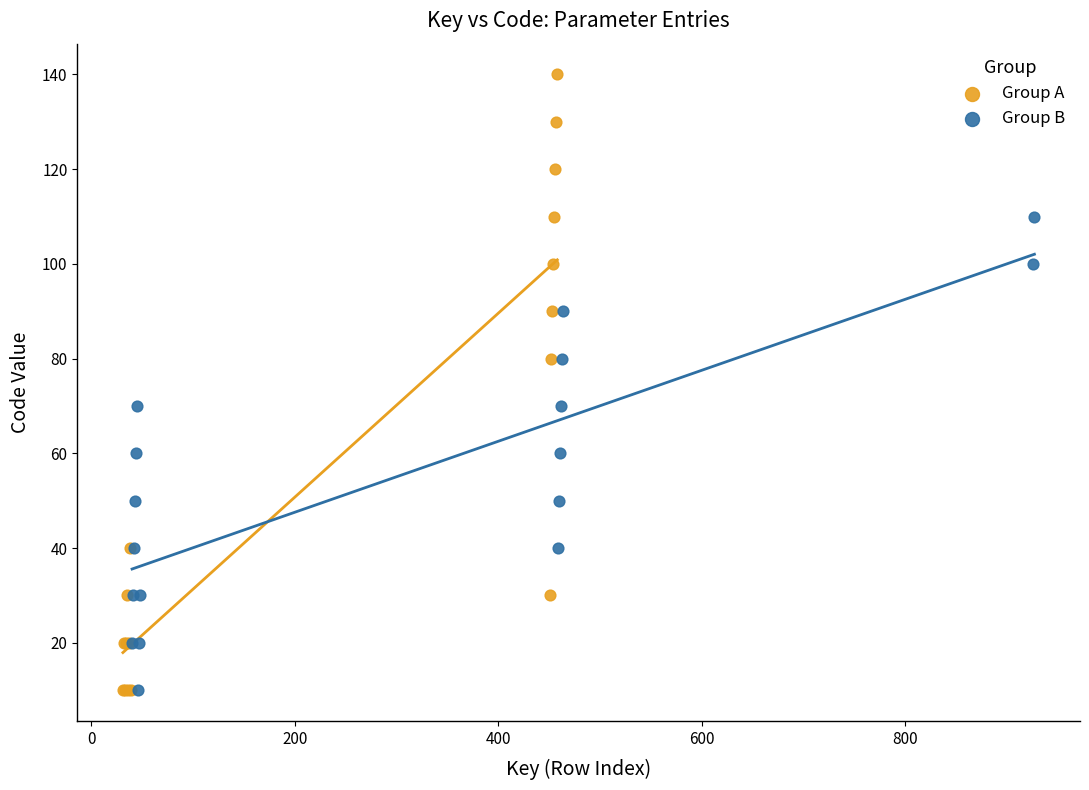

Which series contains the highest Y value?

Group A